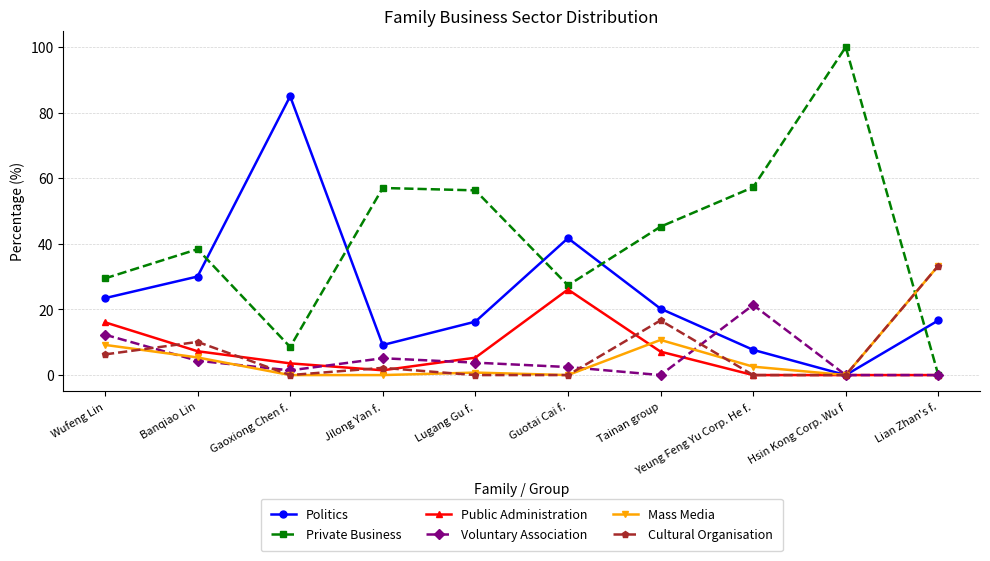

Which series has the widest spread of values?

Private Business